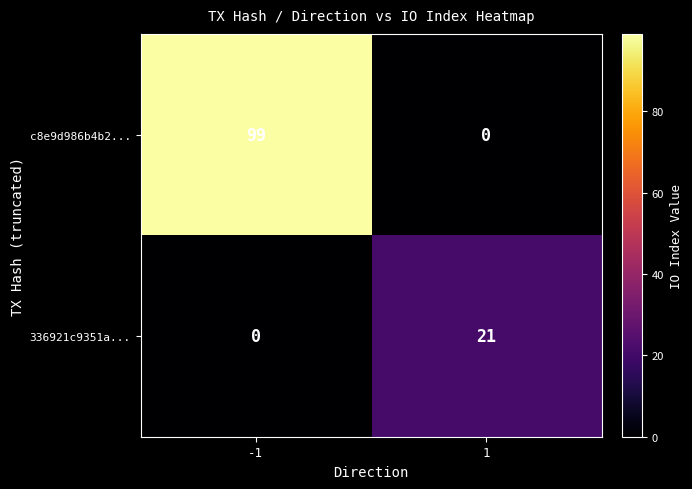

Reading left to right, extract all data points from this chart.

c8e9d986b4b2...: 99	0
336921c9351a...: 0	21